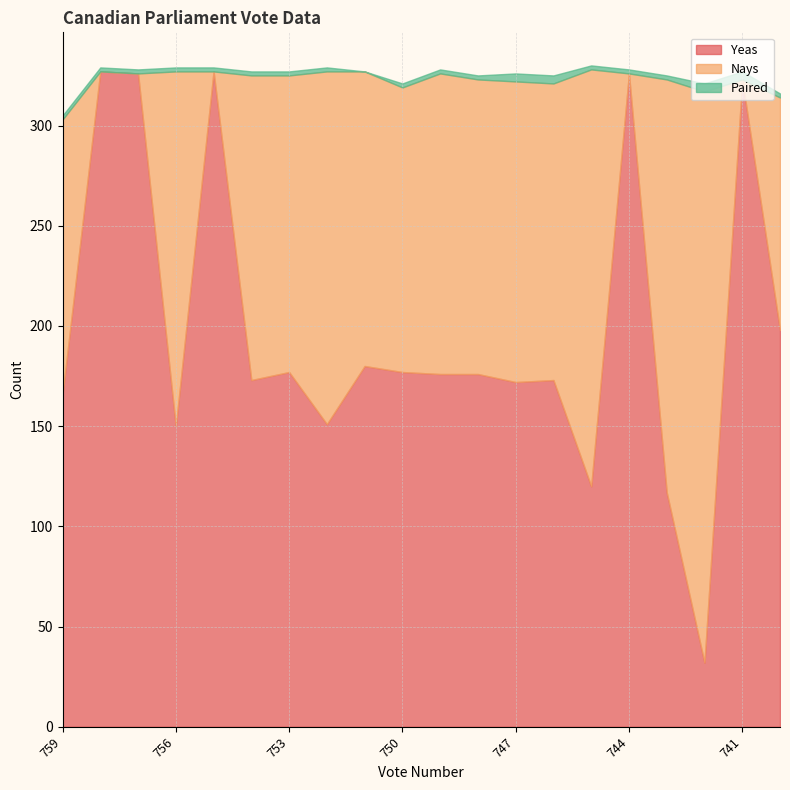

What is the difference between the maximum and minimum values in the Paired series?

4